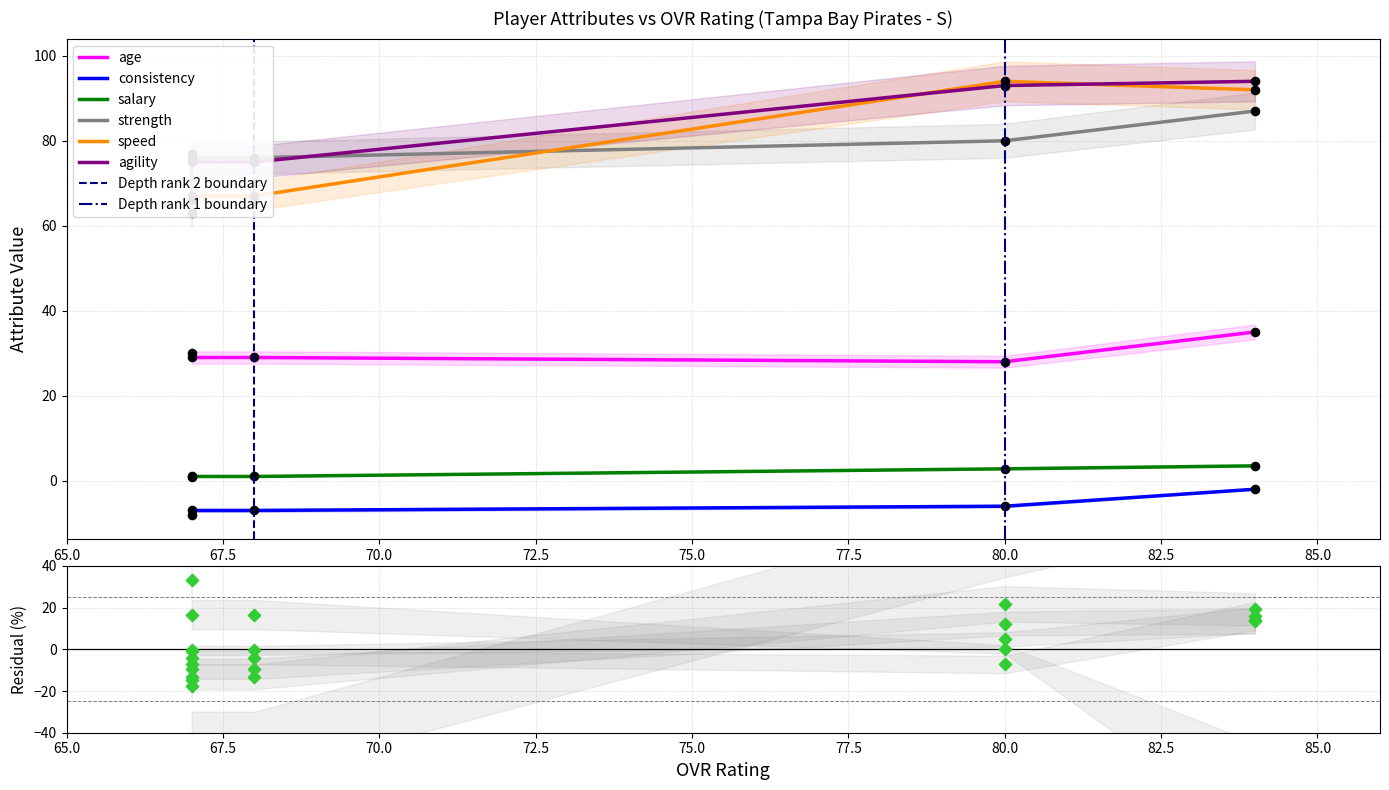

What are all the series names shown in the legend?

age, consistency, salary, strength, speed, agility